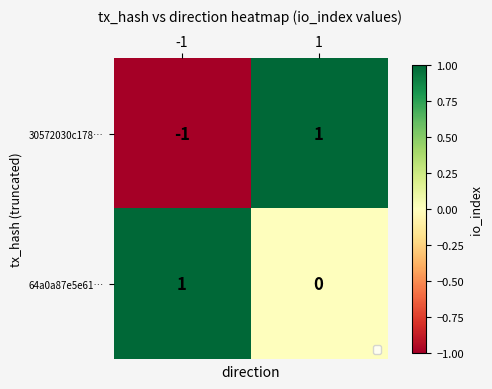

Which series changed the most between -1 and 1?

30572030c178…